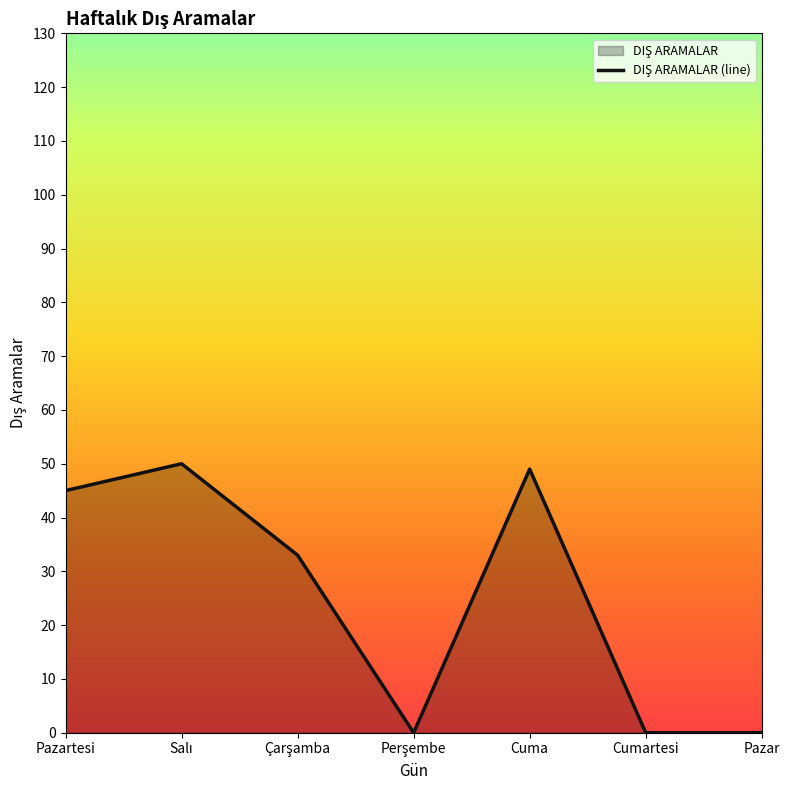

What is the difference between the maximum and minimum values?

50